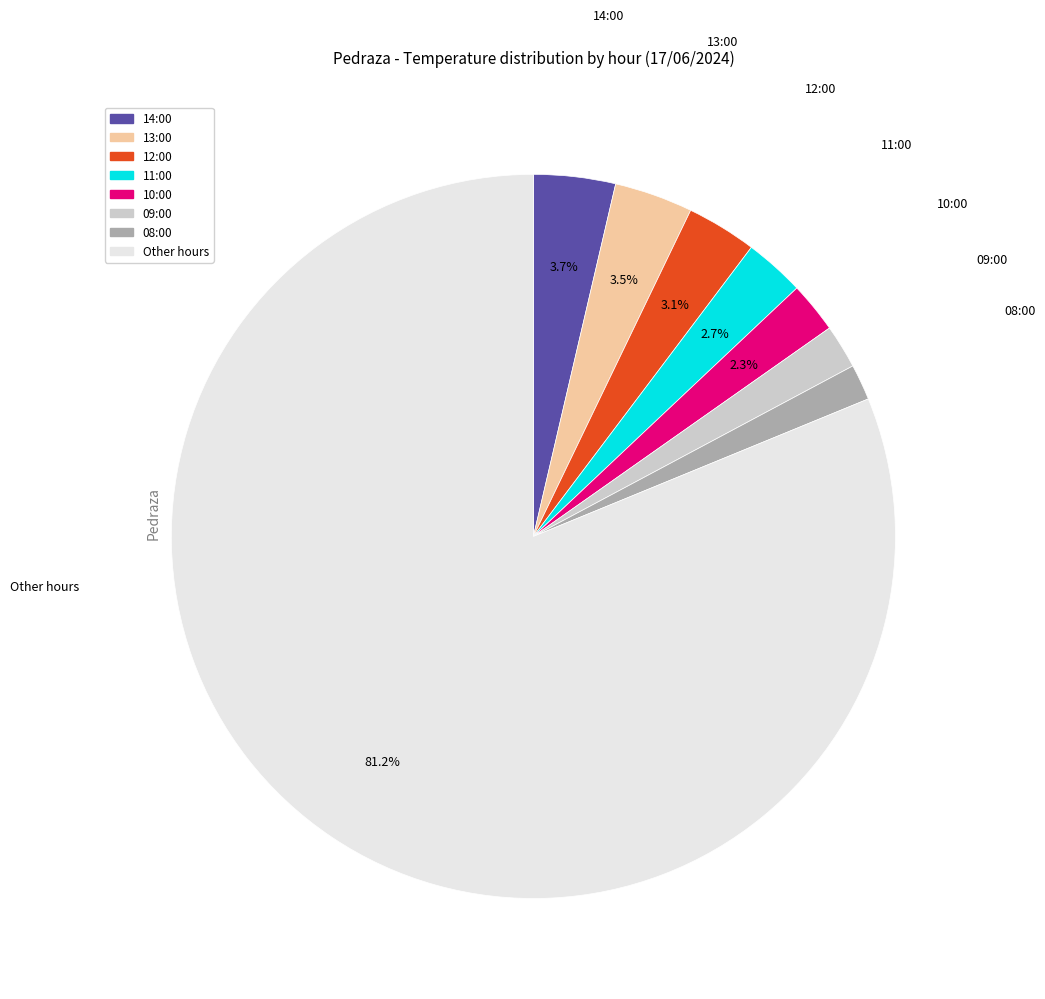

To the nearest percent, what is the difference between the largest and smallest slice percentages?

80%